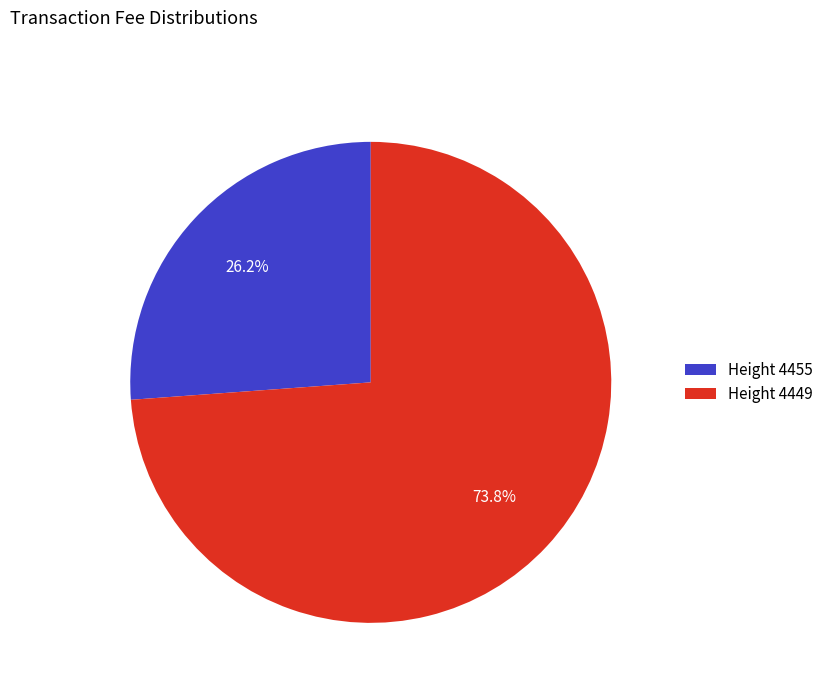

Combined, what portion of the pie is Height 4449 and Height 4455?

100.0%